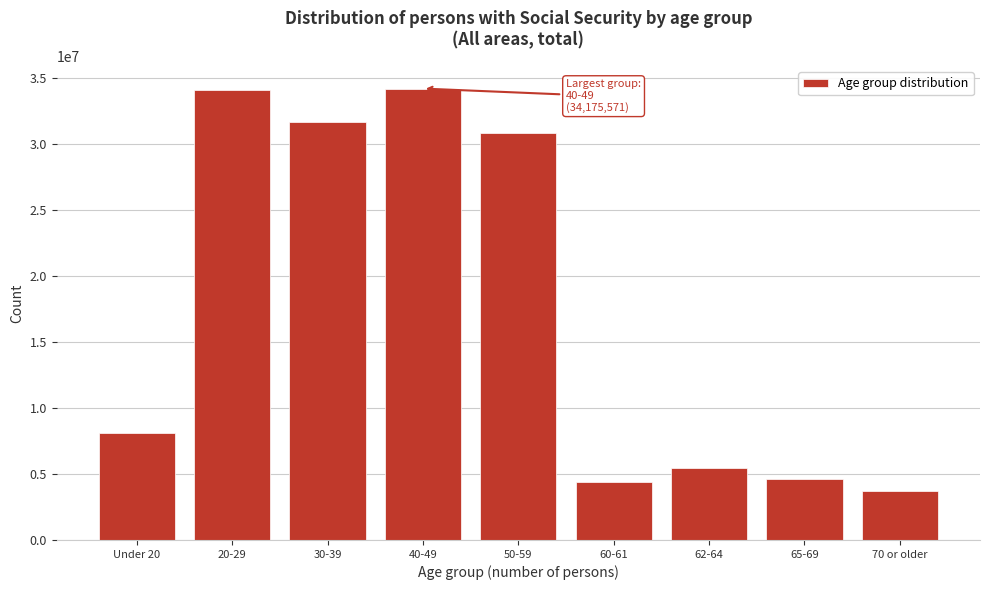

What is the sum of all values?

156978000